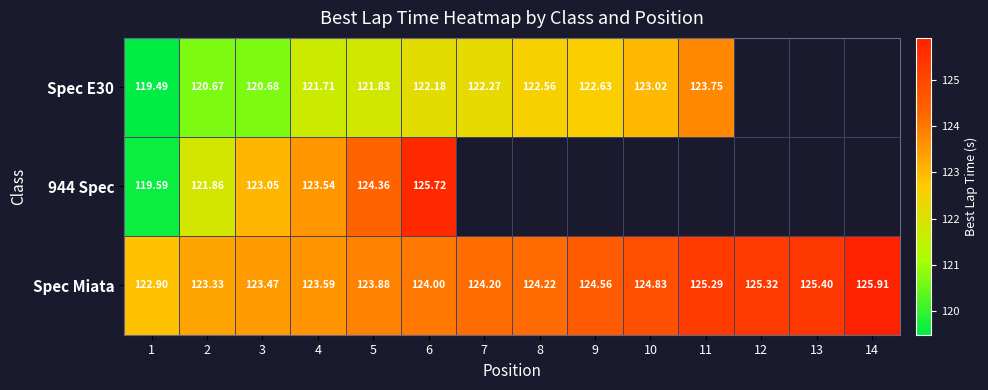

What is the difference between the Spec Miata values at 8 and 5?

0.3